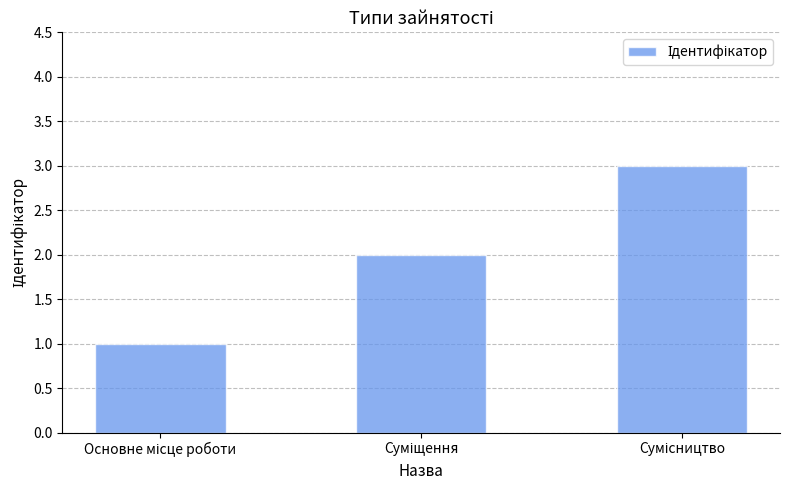

What is the maximum value shown in the chart?

3